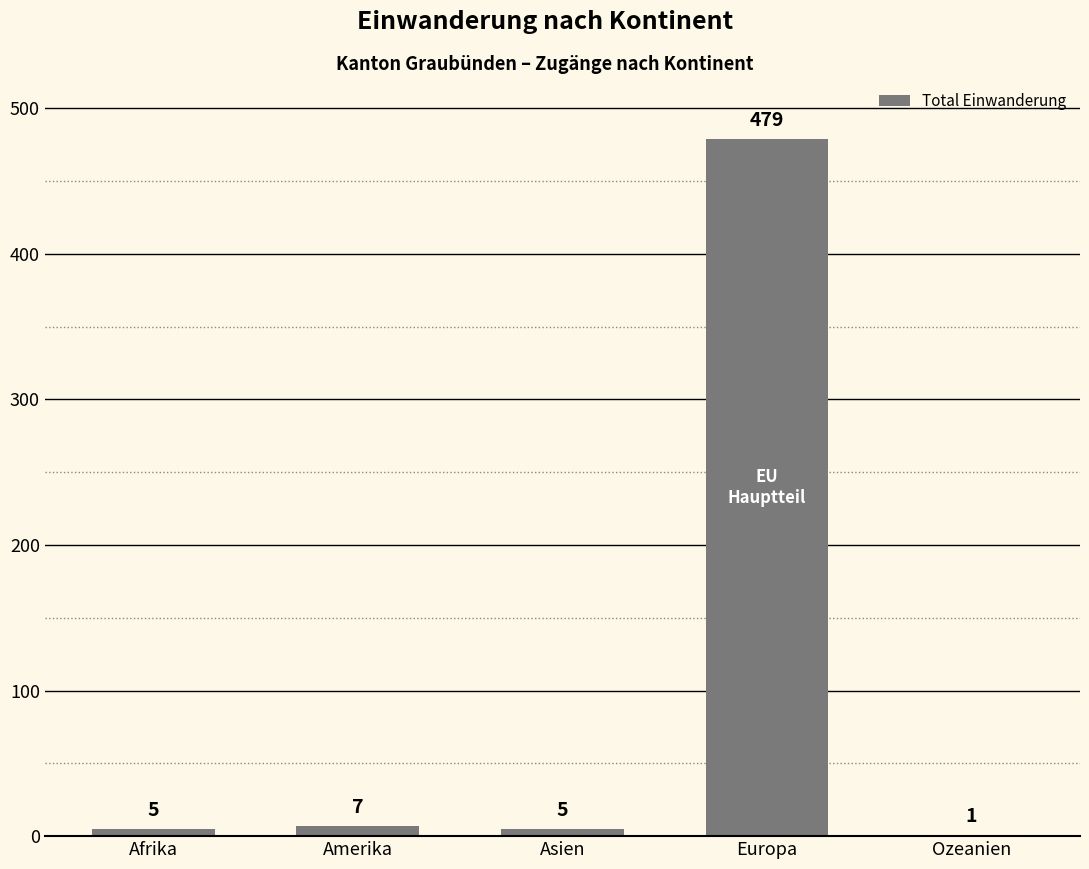

Which has a higher value, Ozeanien or Amerika?

Amerika